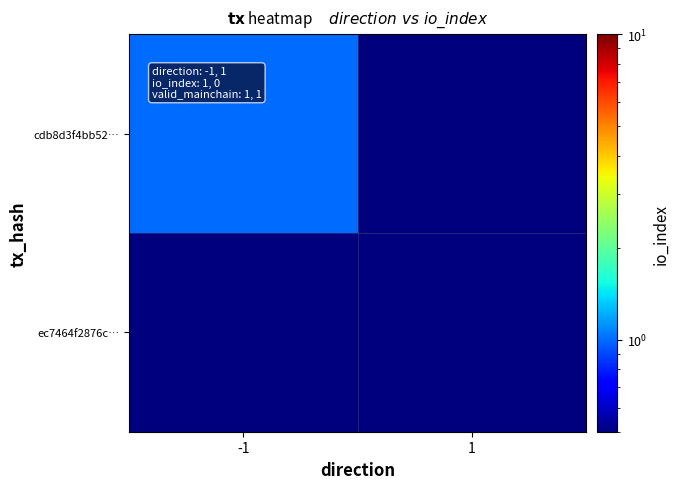

Rank the series by their maximum value, from lowest to highest.

ec7464f2876c…, cdb8d3f4bb52…